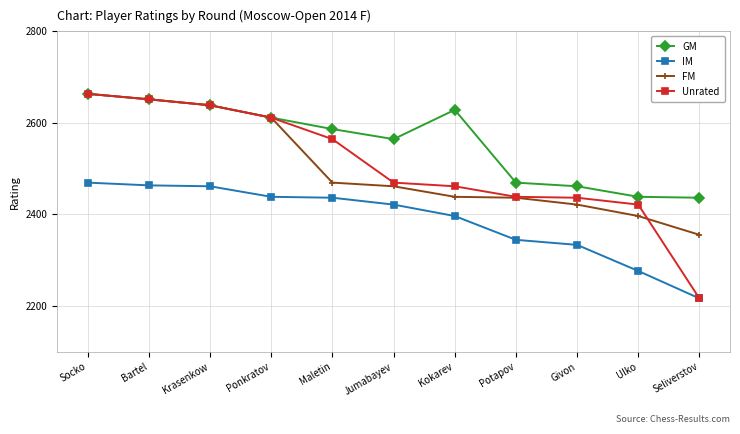

The value of Unrated at Jumabayev is 2469. True or false?

True